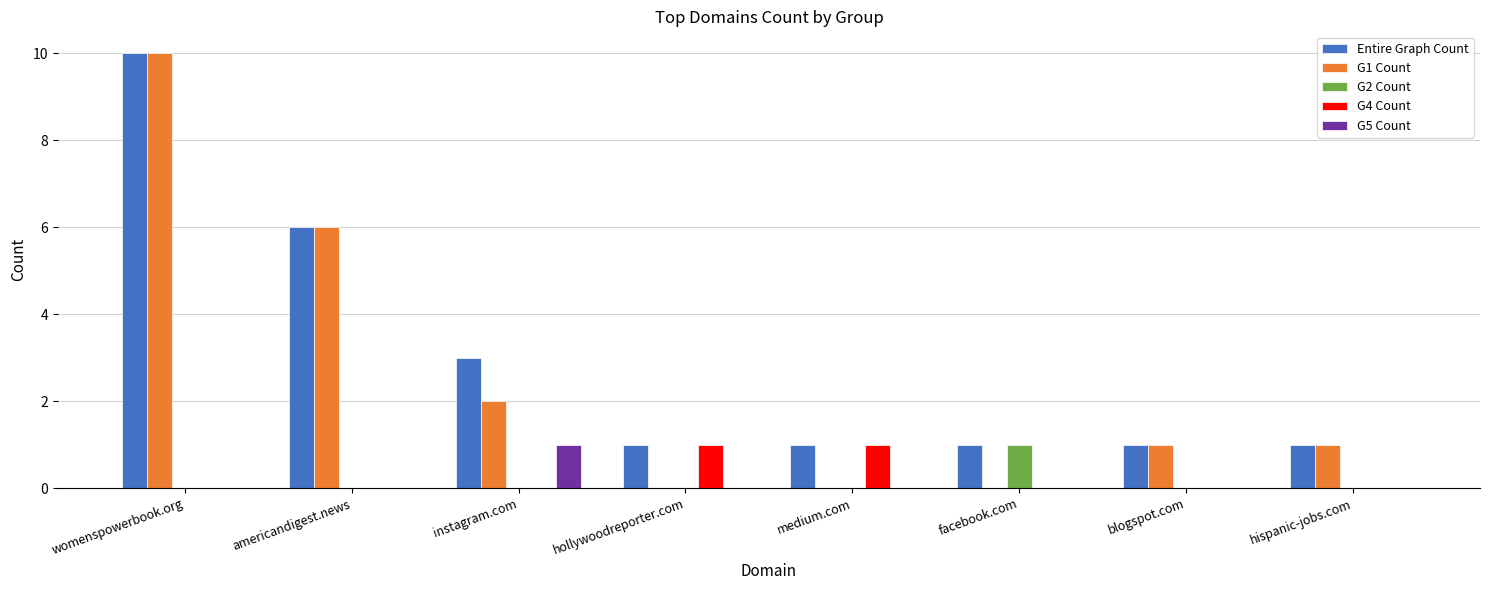

Reading left to right, what are all the values shown in this chart?

Entire Graph Count: womenspowerbook.org=10	americandigest.news=6	instagram.com=3	hollywoodreporter.com=1	medium.com=1	facebook.com=1	blogspot.com=1	hispanic-jobs.com=1
G1 Count: womenspowerbook.org=10	americandigest.news=6	instagram.com=2	hollywoodreporter.com=0	medium.com=0	facebook.com=0	blogspot.com=1	hispanic-jobs.com=1
G2 Count: womenspowerbook.org=0	americandigest.news=0	instagram.com=0	hollywoodreporter.com=0	medium.com=0	facebook.com=1	blogspot.com=0	hispanic-jobs.com=0
G4 Count: womenspowerbook.org=0	americandigest.news=0	instagram.com=0	hollywoodreporter.com=1	medium.com=1	facebook.com=0	blogspot.com=0	hispanic-jobs.com=0
G5 Count: womenspowerbook.org=0	americandigest.news=0	instagram.com=1	hollywoodreporter.com=0	medium.com=0	facebook.com=0	blogspot.com=0	hispanic-jobs.com=0